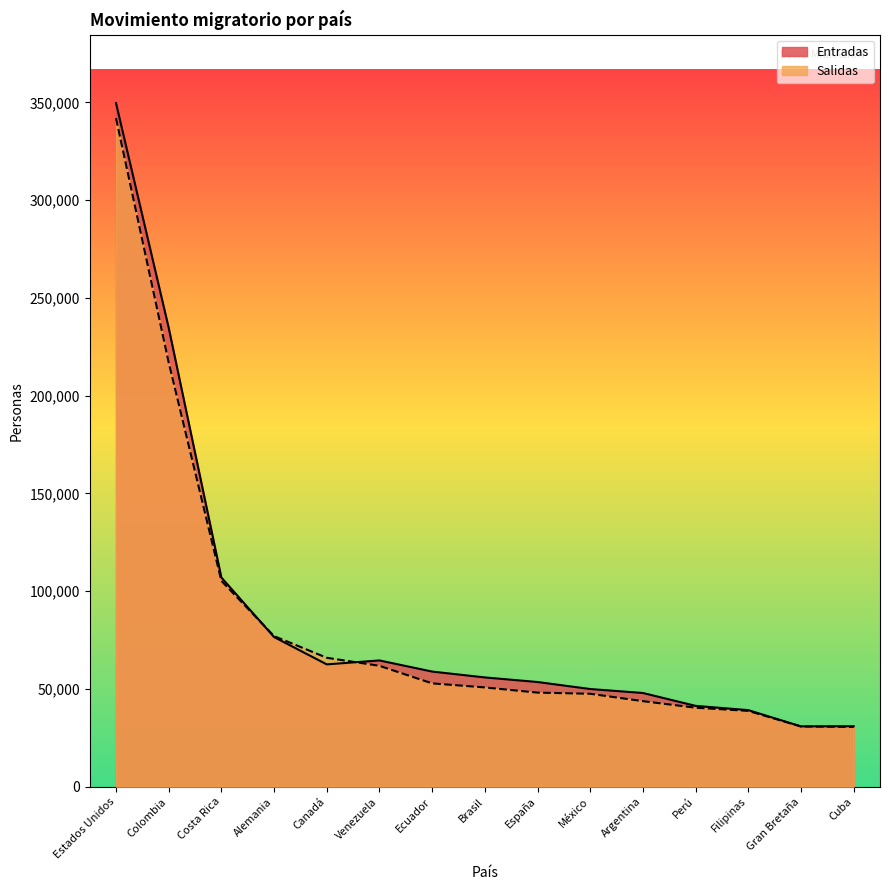

What is the sum of the Entradas values at Cuba and Canadá?

93518